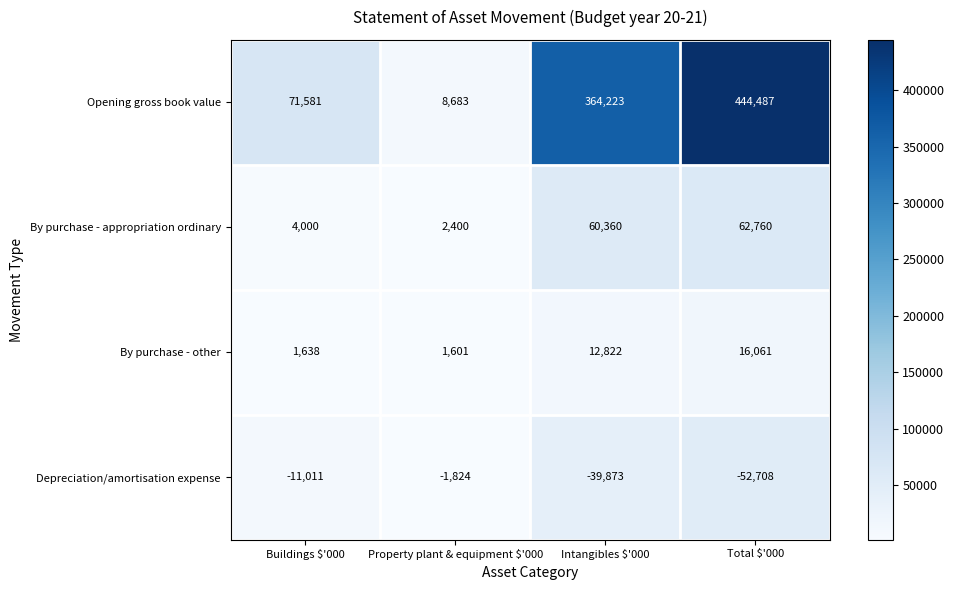

Rank the series by their maximum value, from highest to lowest.

Opening gross book value, By purchase - appropriation ordinary, By purchase - other, Depreciation/amortisation expense